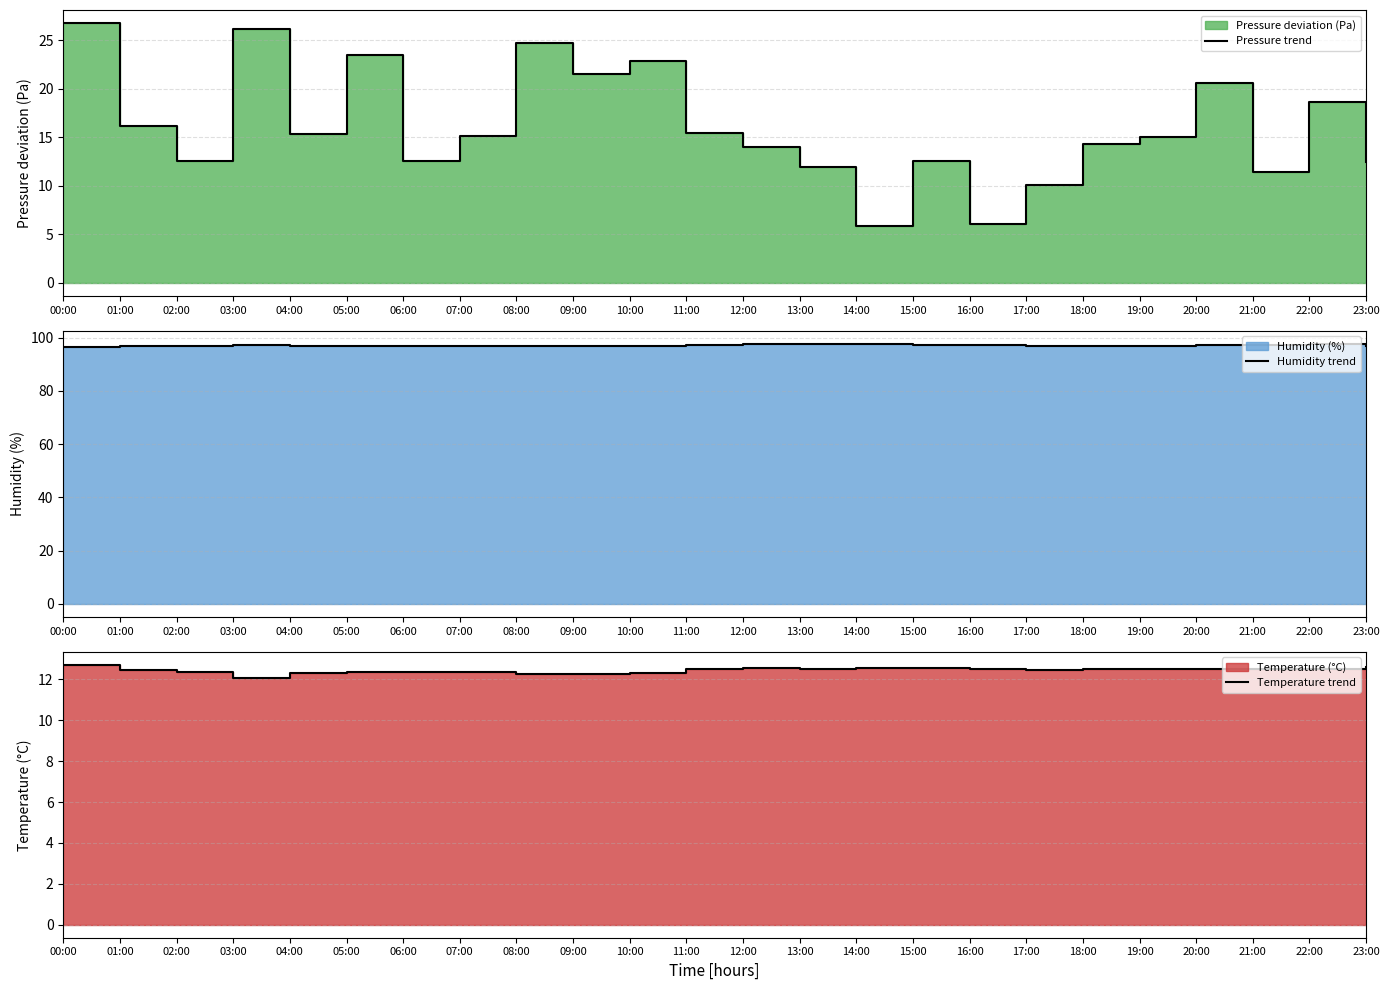

What is the difference between the Pressure trend values at 07:00 and 08:00?

9.6